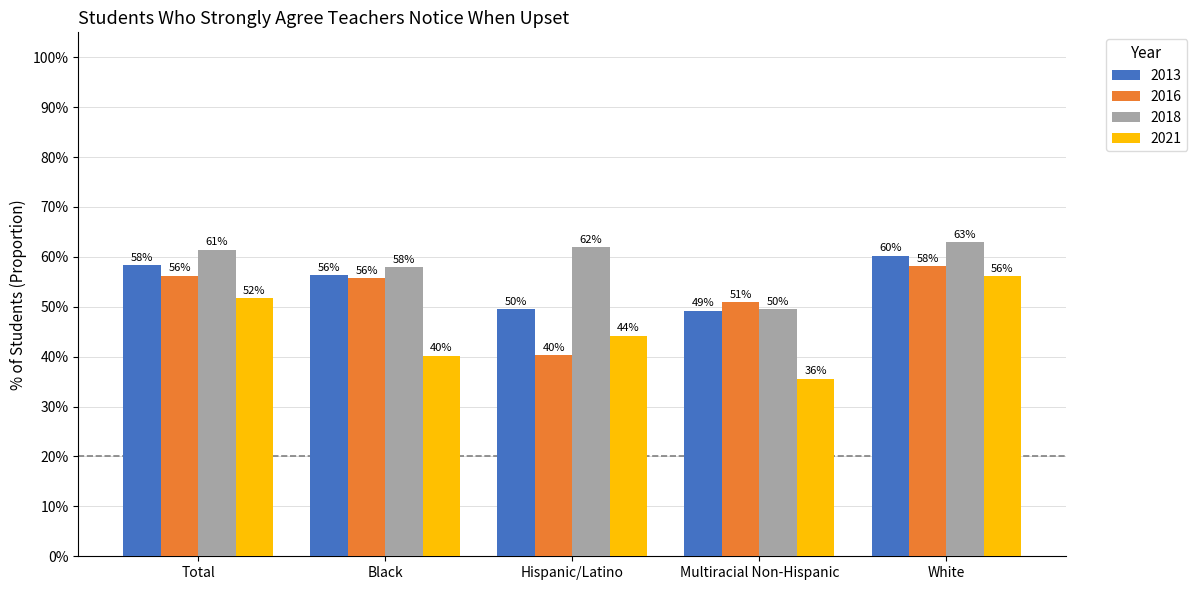

What is the difference between the second highest and minimum values in the 2013 series?

9.1